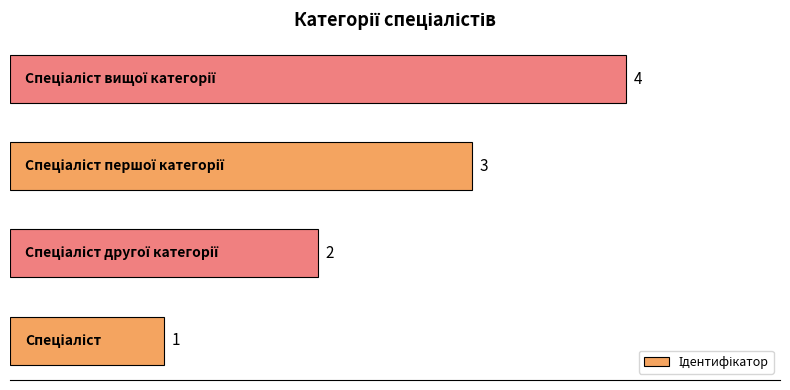

How many values are between 2 and 4?

3